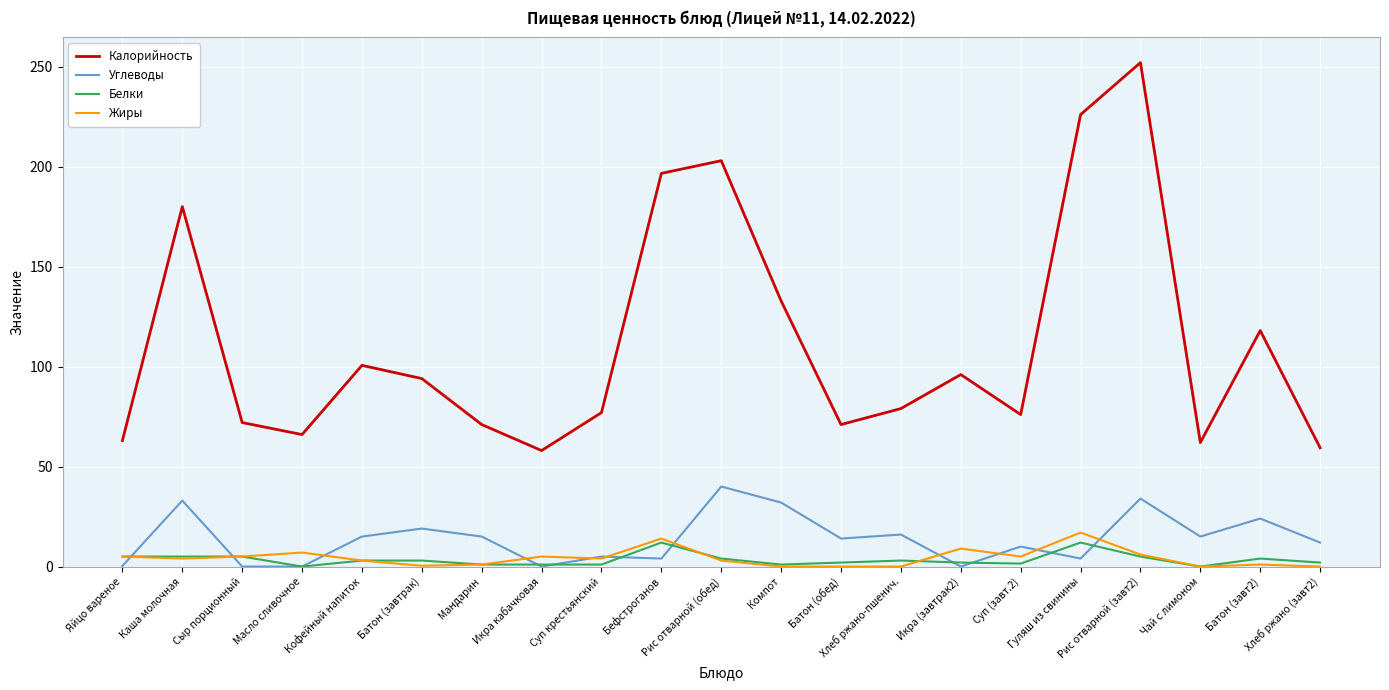

At Суп (завт.2), list the series in order from largest to smallest.

Калорийность, Углеводы, Жиры, Белки